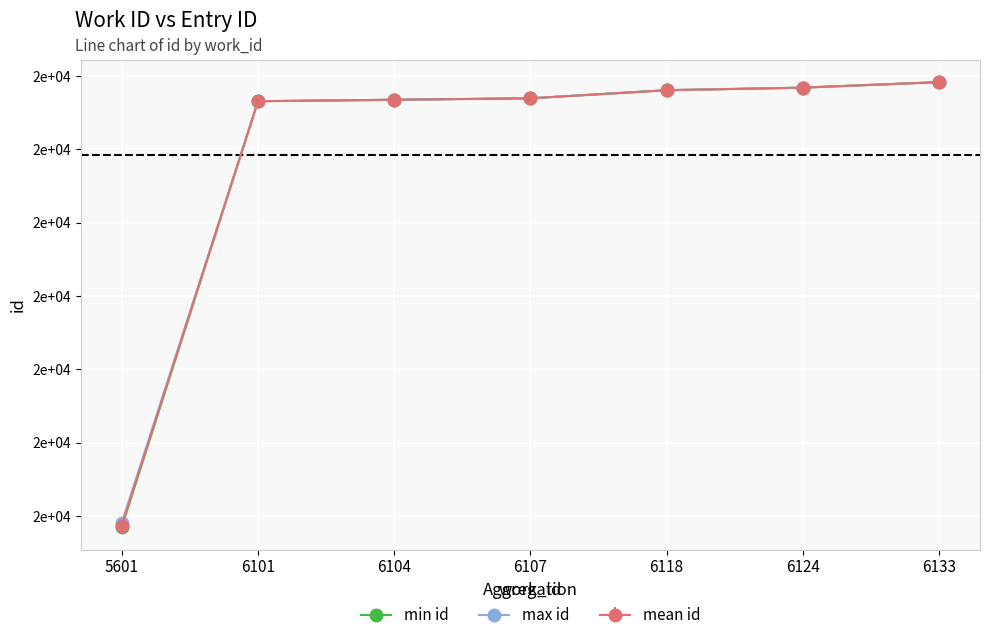

True or false: max id has more than 2 interior local peaks.

False